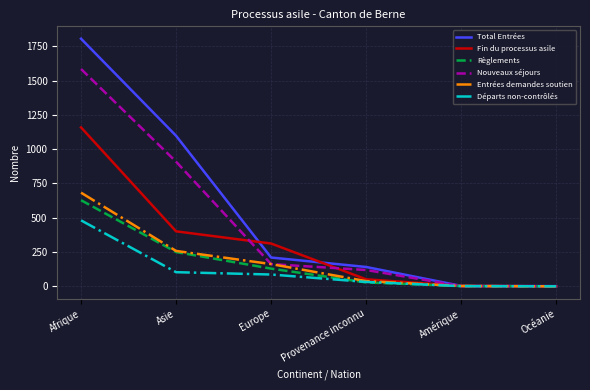

How many lines are shown in the chart?

6